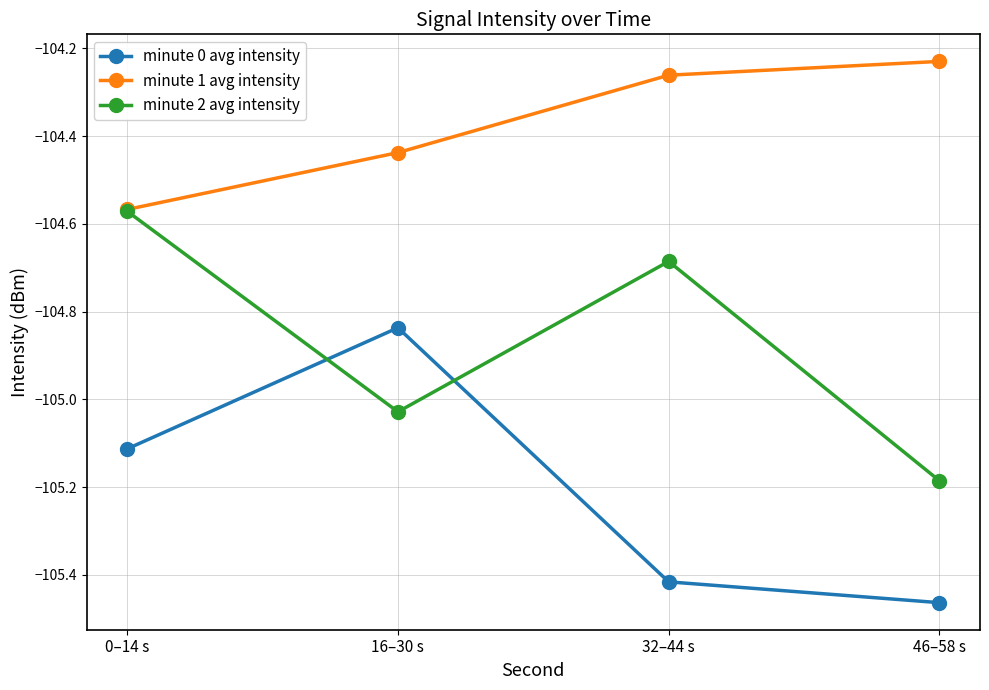

At which label is minute 2 avg intensity closest to -104?

0–14 s